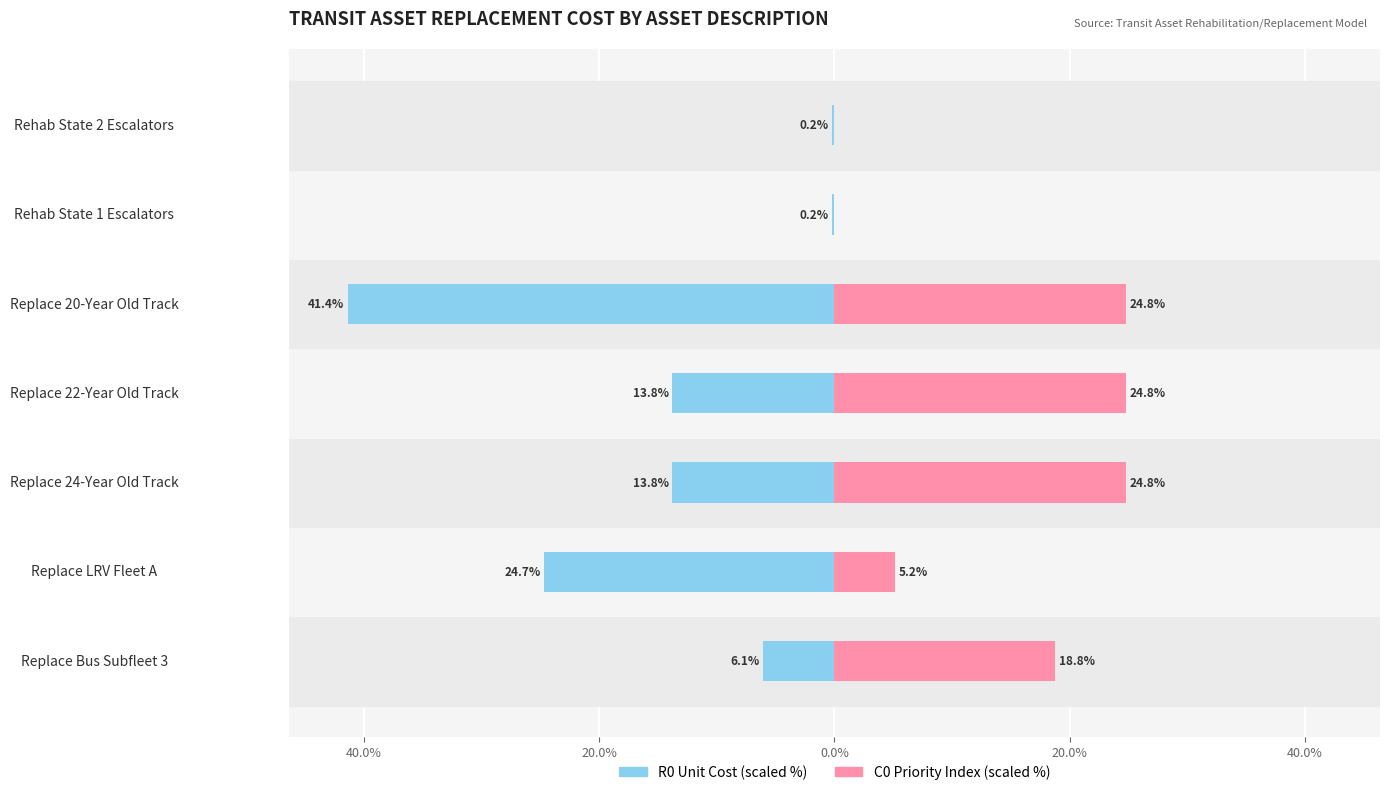

What is the value of the Male (R0 Cost) bar at the 1st from the left?

-6.1